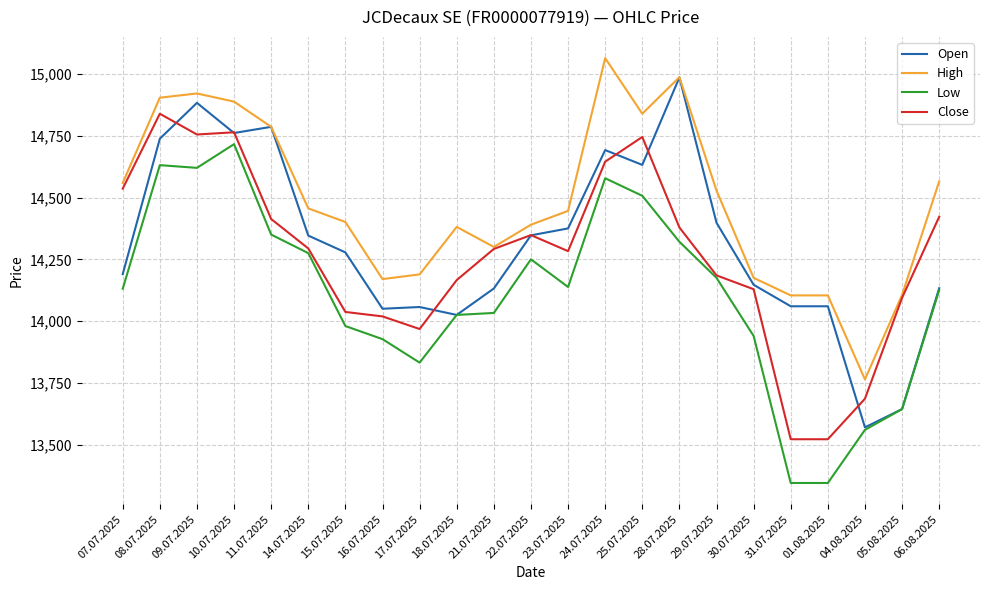

Between 14.07.2025 and 05.08.2025, which series saw the biggest shift?

Open